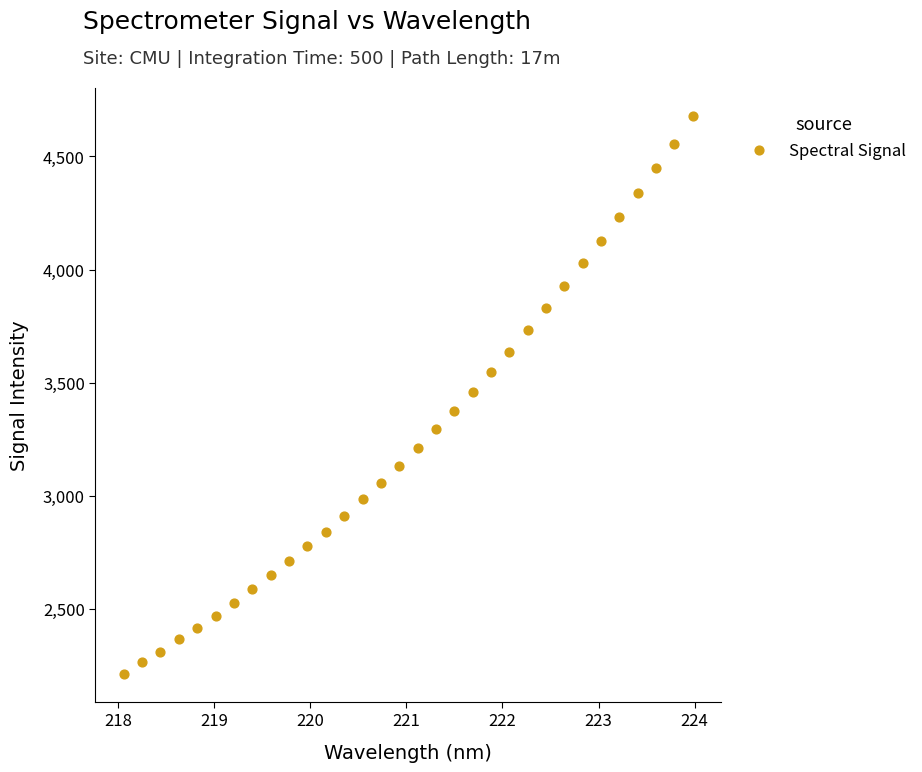

What is the range of Y values (max minus min)?

2465.9